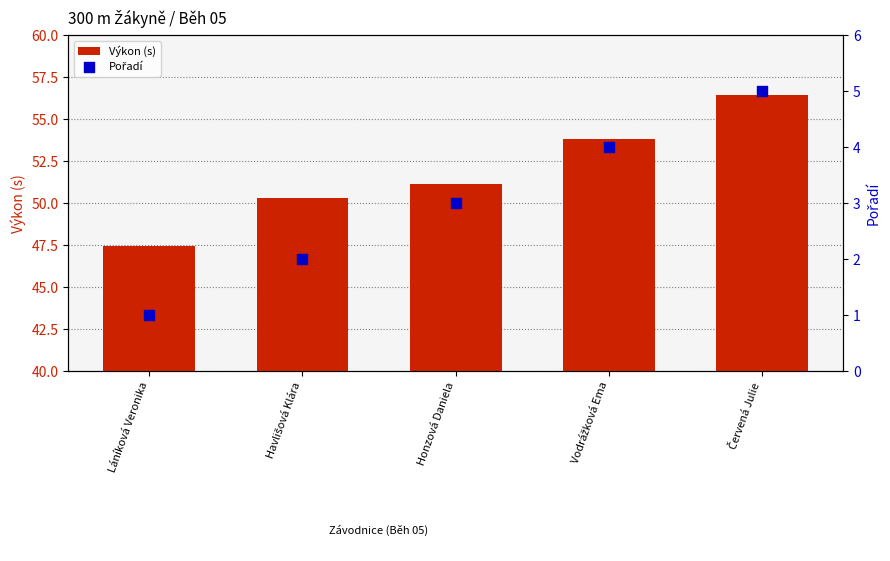

At which category is the sum across all series the highest?

Červená Julie